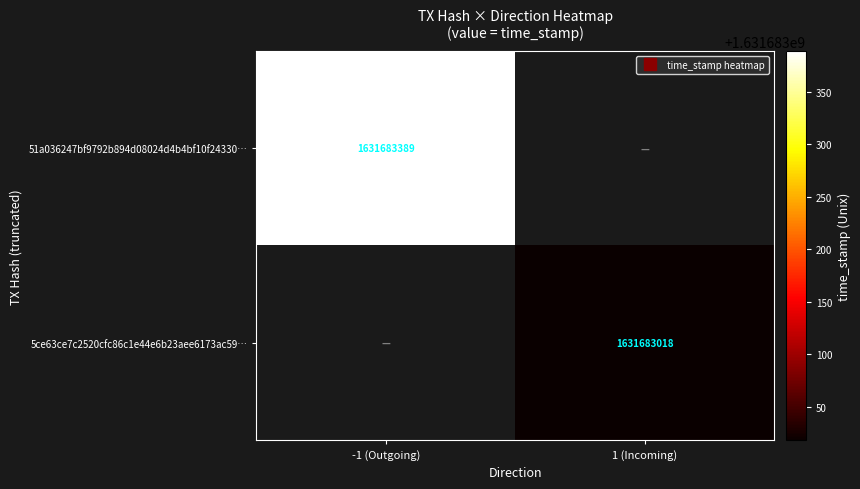

Reading left to right, list all the values displayed in this chart.

51a036247bf9792b894d08024d4b4bf10f24330: -1	1631683389
5ce63ce7c2520cfc86c1e44e6b23aee6173ac59: 1	1631683018